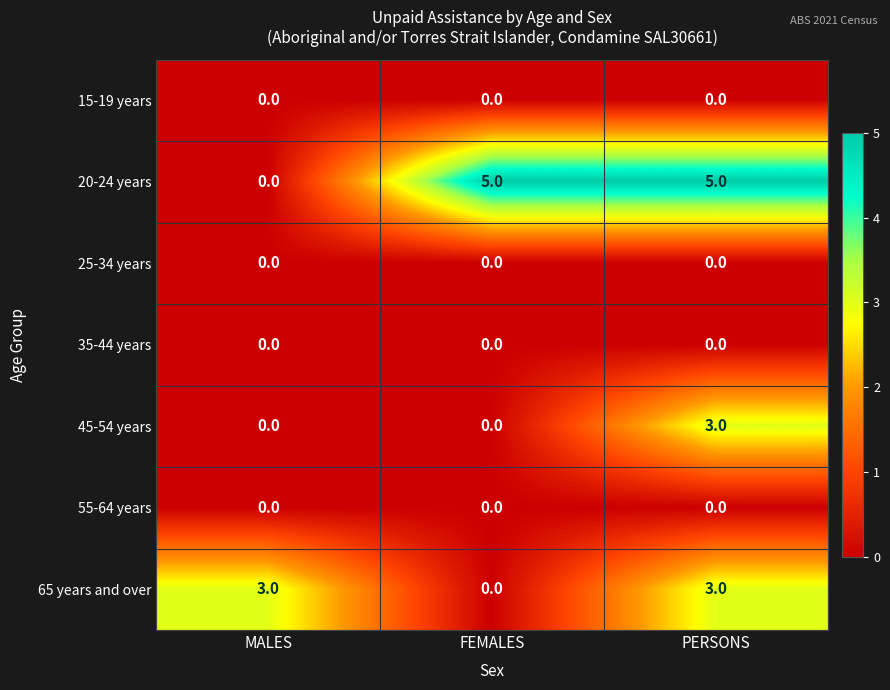

What is the difference between the highest and lowest values at PERSONS?

5